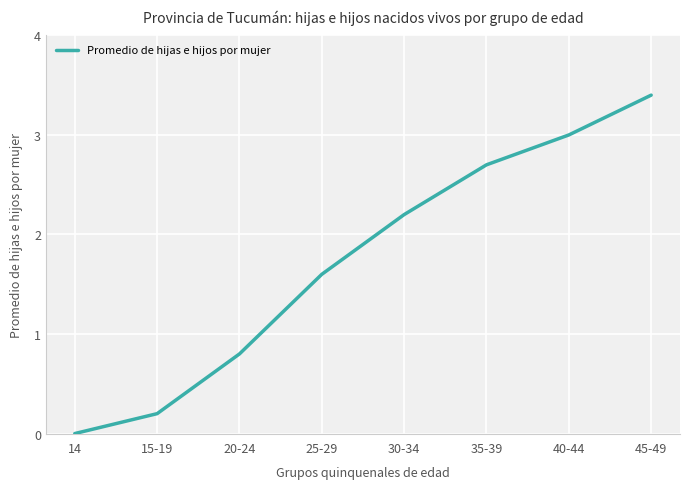

True or false: there are more than 2 points higher than both neighbors.

False